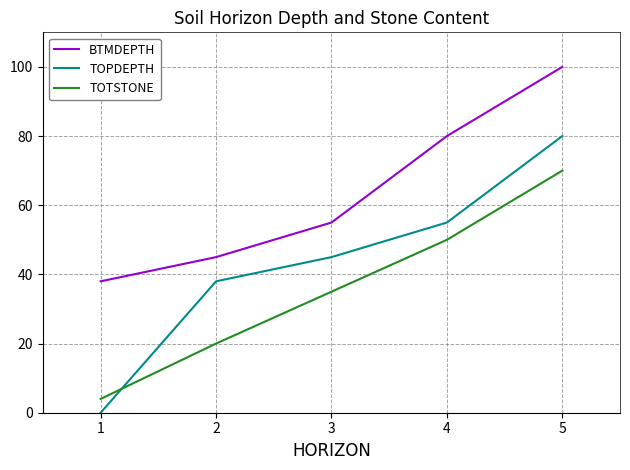

What is the highest value of the TOPDEPTH series?

80